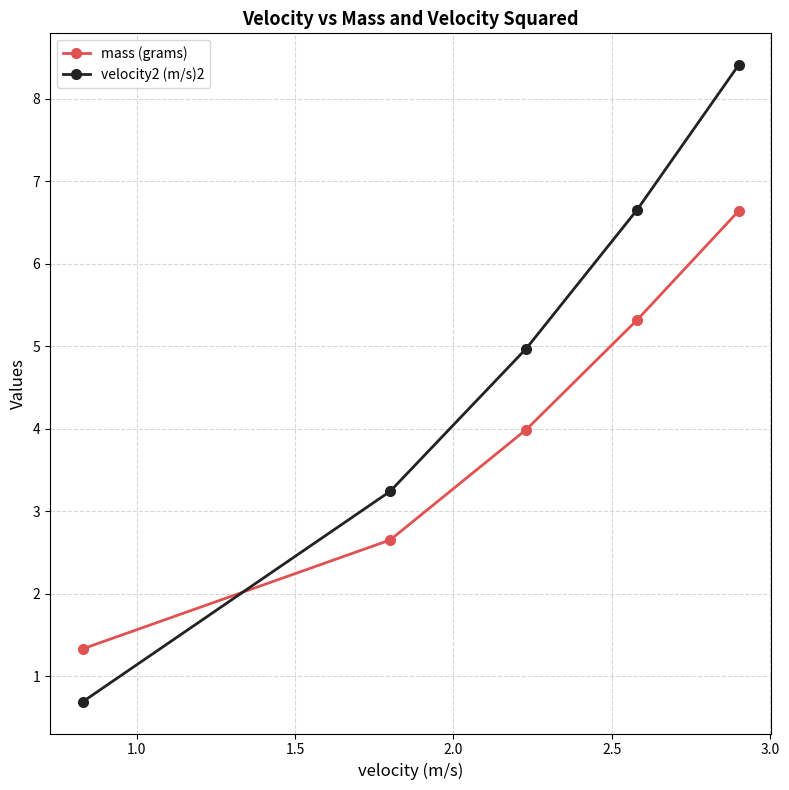

Rank the series by their maximum value, from lowest to highest.

mass (grams), velocity2 (m/s)2